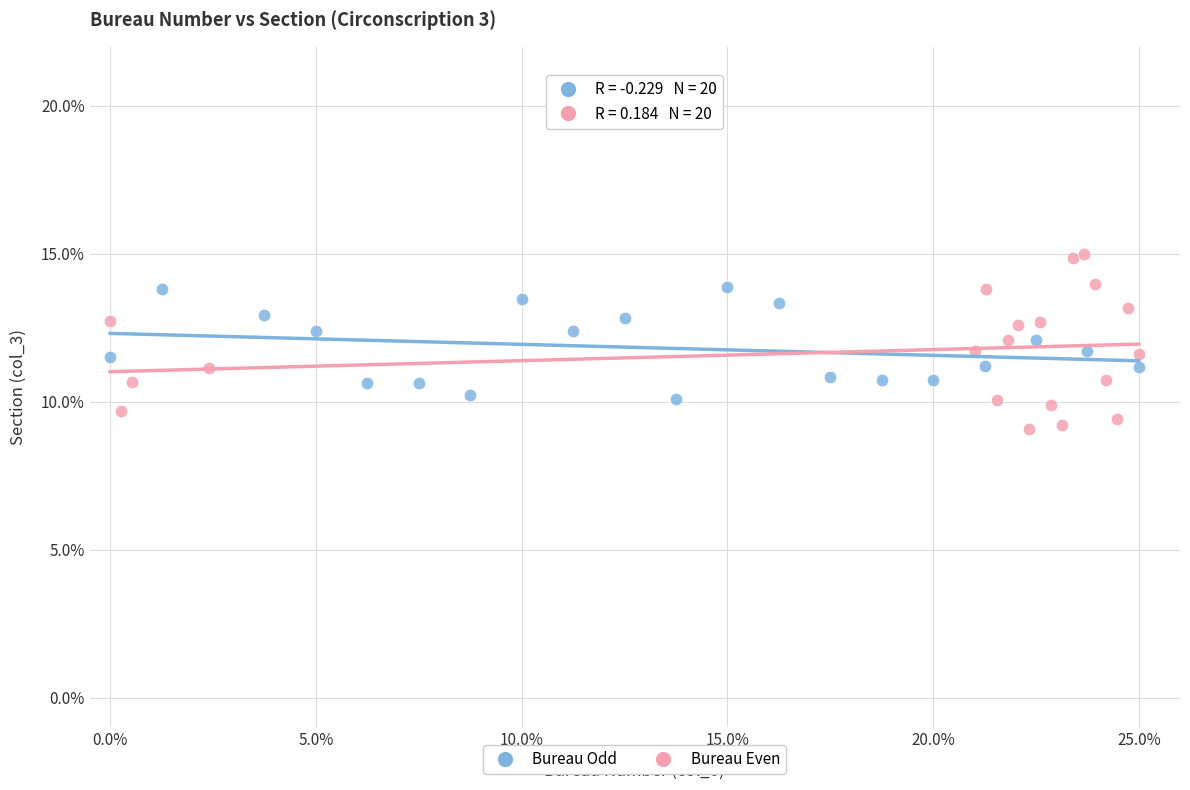

Which series contains the highest Y value?

Bureau Even